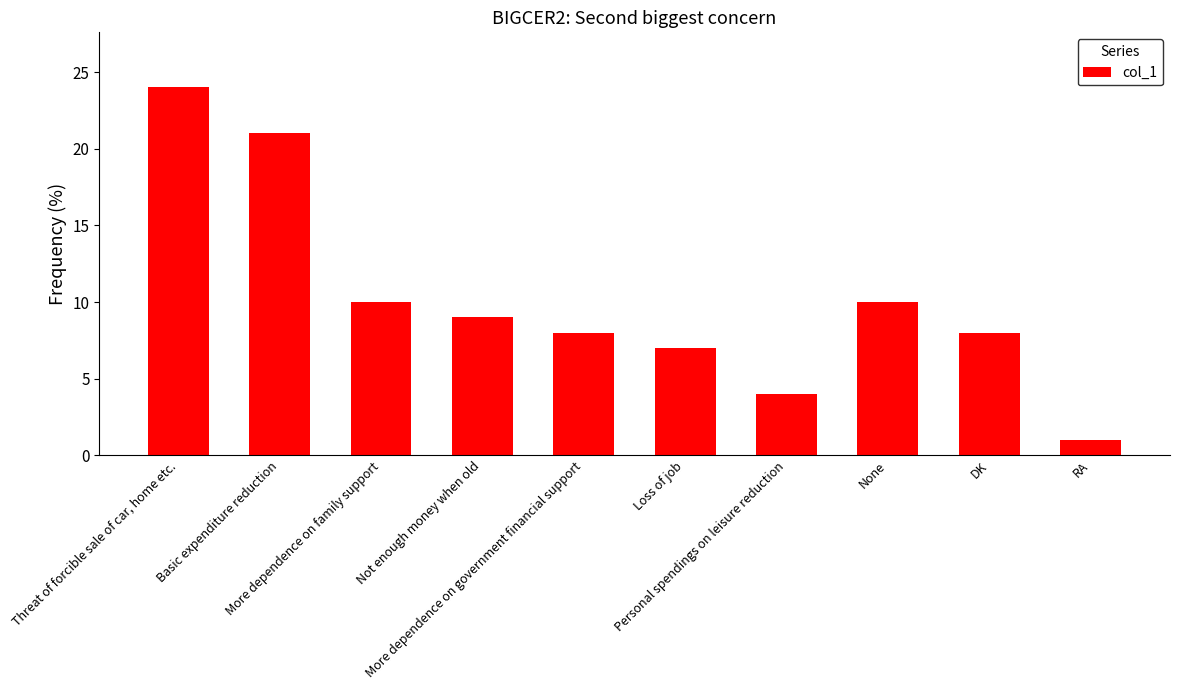

What is the average value?

10